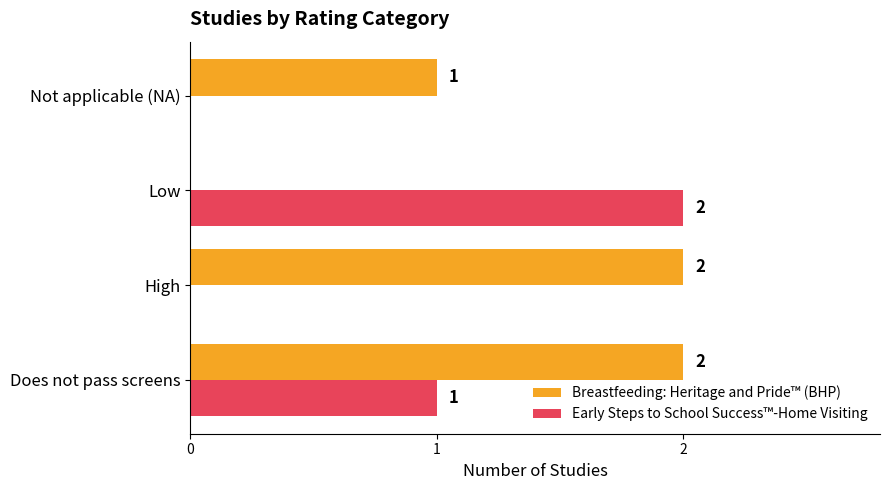

Is the value of Breastfeeding: Heritage and Pride™ (BHP) at High greater than the value of Early Steps to School Success™-Home Visiting at Does not pass screens?

Yes